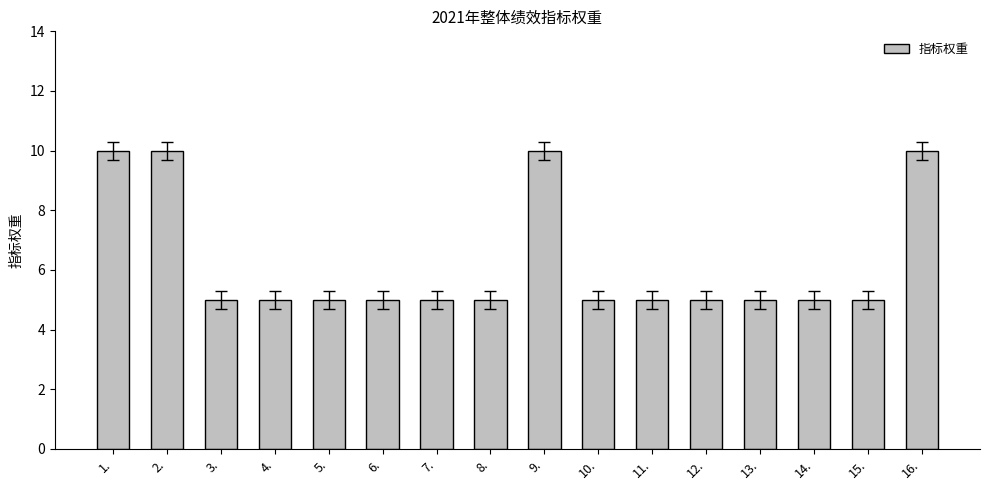

What is the difference between the maximum and minimum values?

5